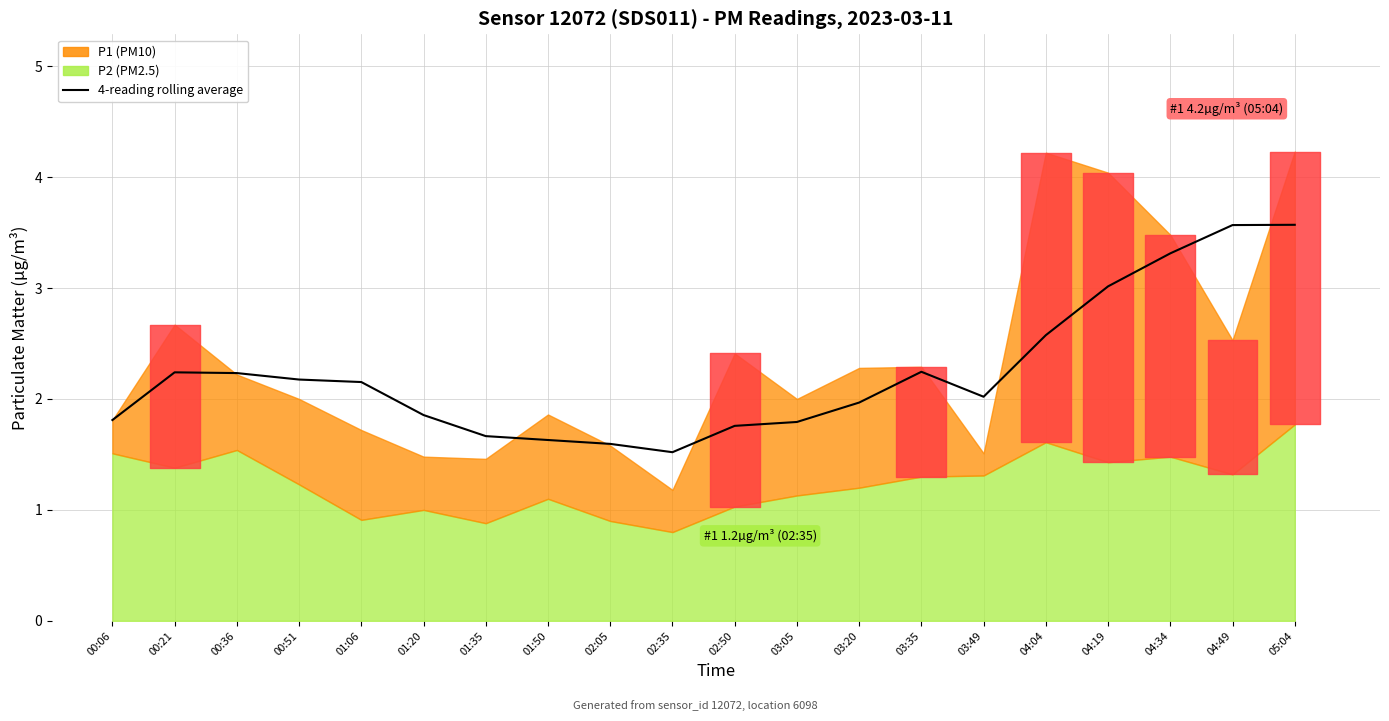

How many data points are less than 2?

9